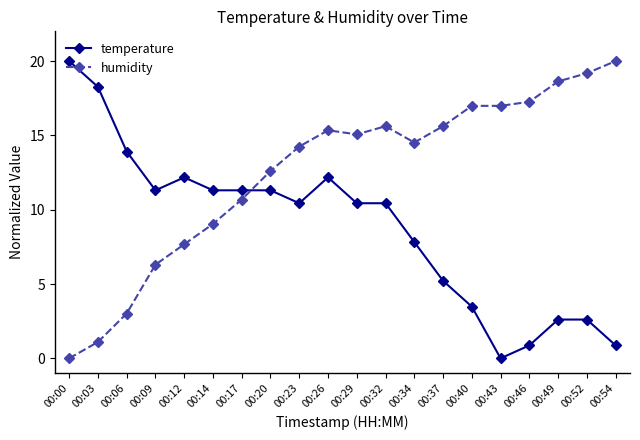

What is the maximum value shown in the chart?

20.0